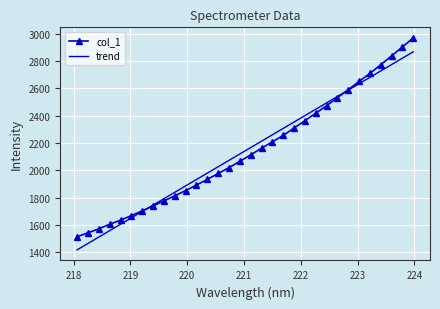

What is the lowest value of the col_1 series?

1513.7